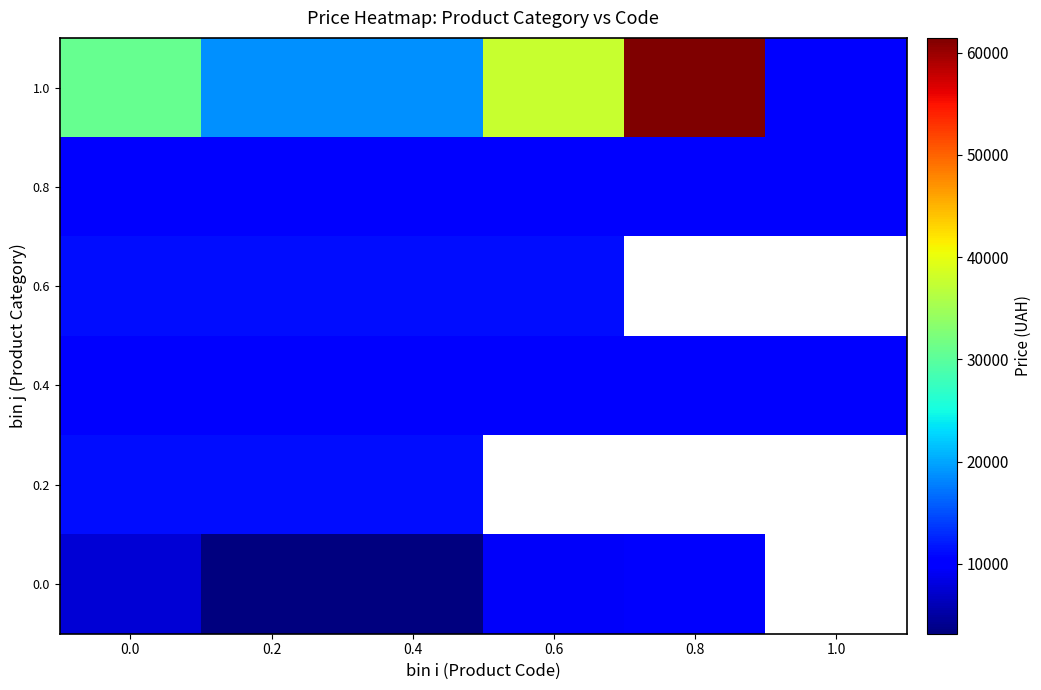

What is the average value of the 1.0 series?

29552.3